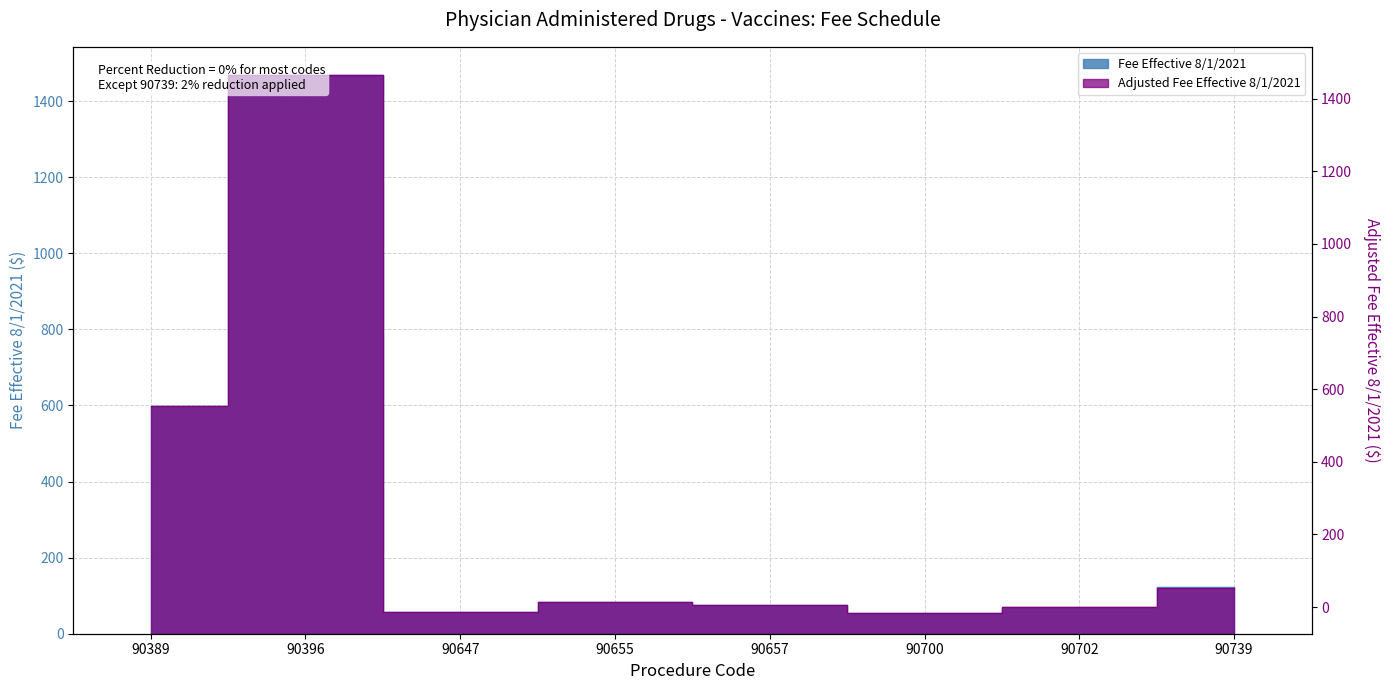

Reading right to left, transcribe all the data shown in this chart.

Fee Effective 8/1/2021: 123.5	69.8	55.7	76.7	83.8	58.3	1469.2	597.6
Adjusted Fee Effective 8/1/2021: 121.0	69.8	55.7	76.7	83.8	58.3	1469.2	597.6